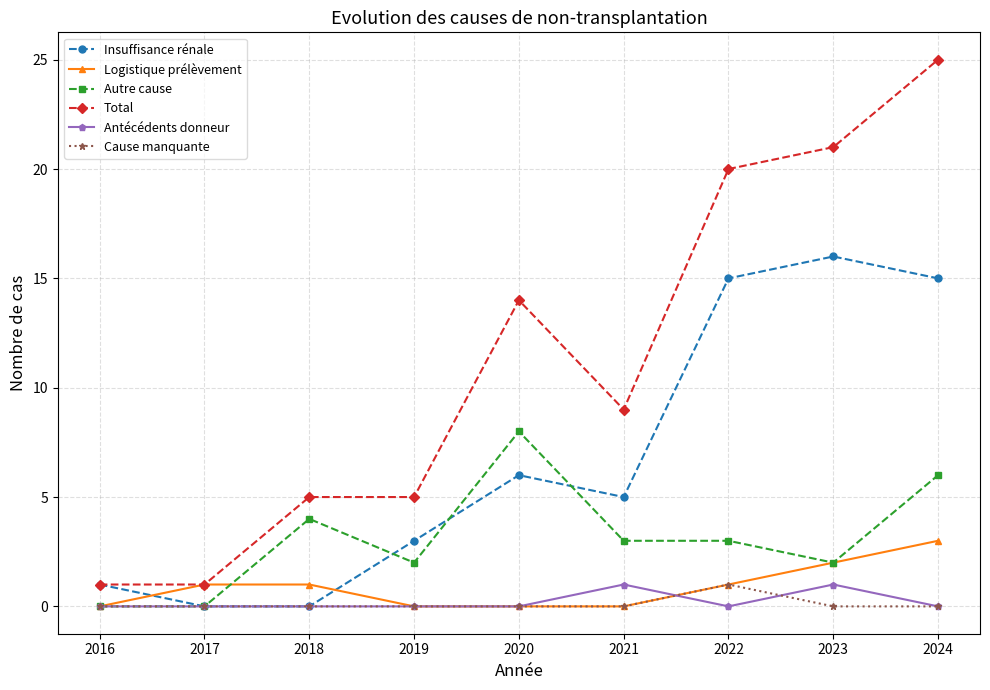

At which label does Logistique prélèvement reach its peak?

2024